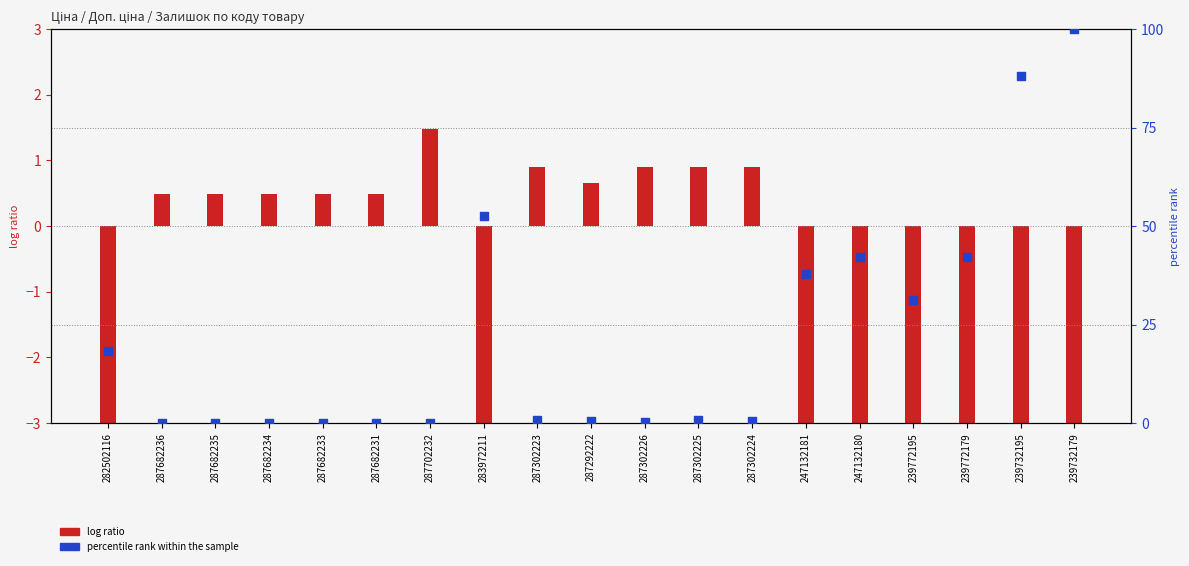

What is the change in value from 287682231 to 247132181?

+37.9